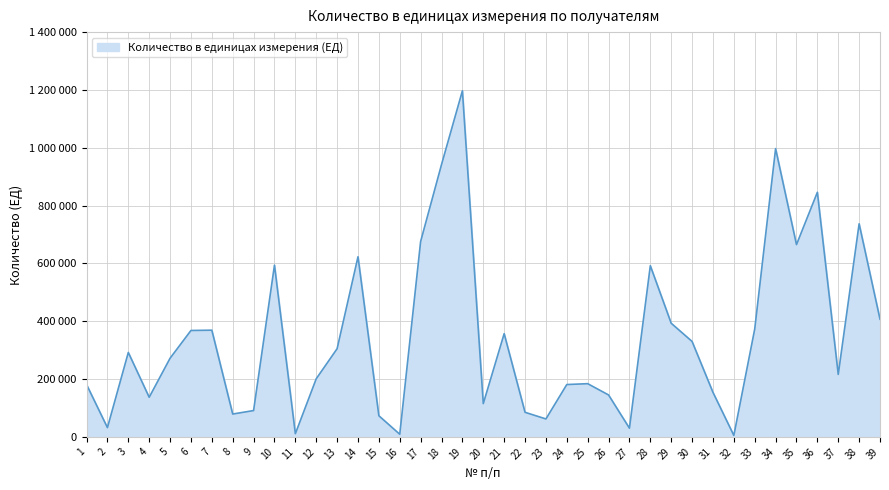

Approximately how many times larger is the value at 21 compared to 29?

0.9